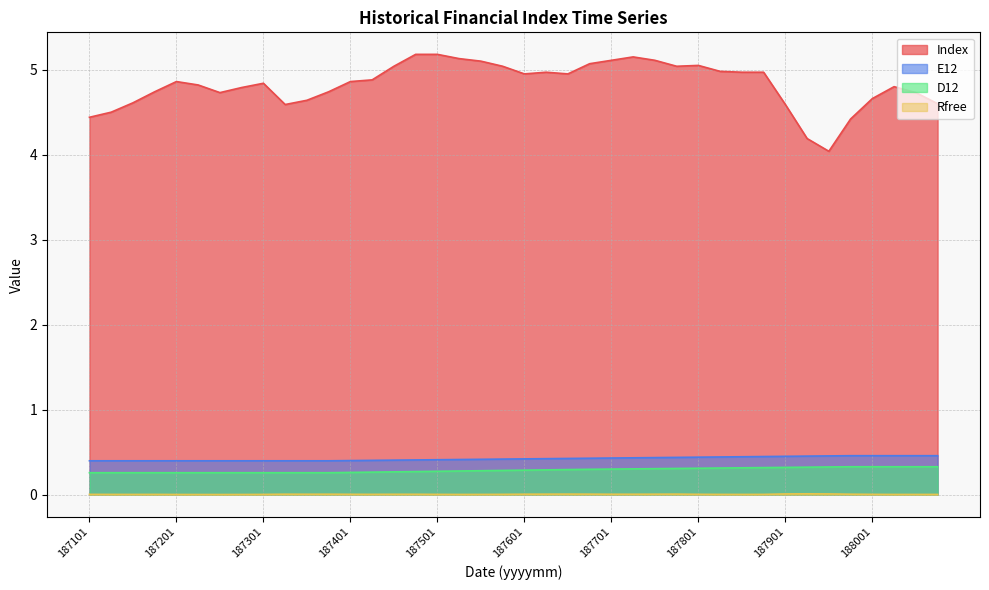

What is the difference between the second highest and second lowest values in the D12 series?

0.1